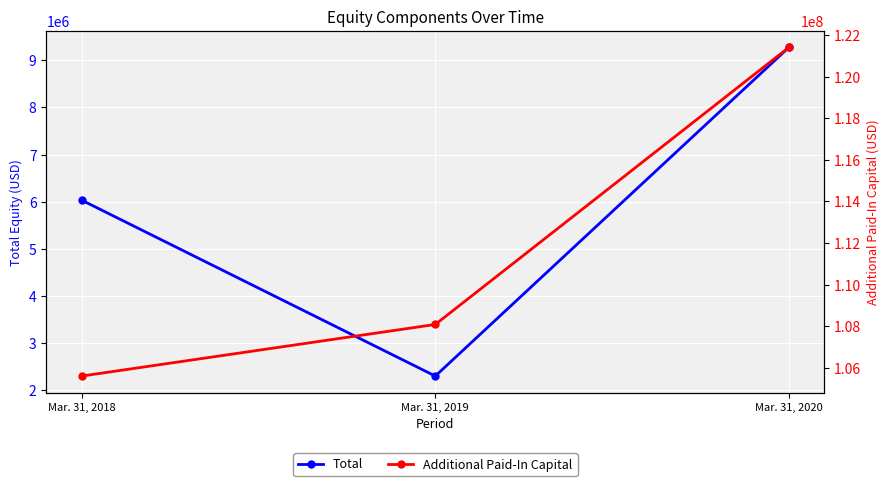

The value of Total at Mar. 31, 2019 is 1355181. True or false?

False